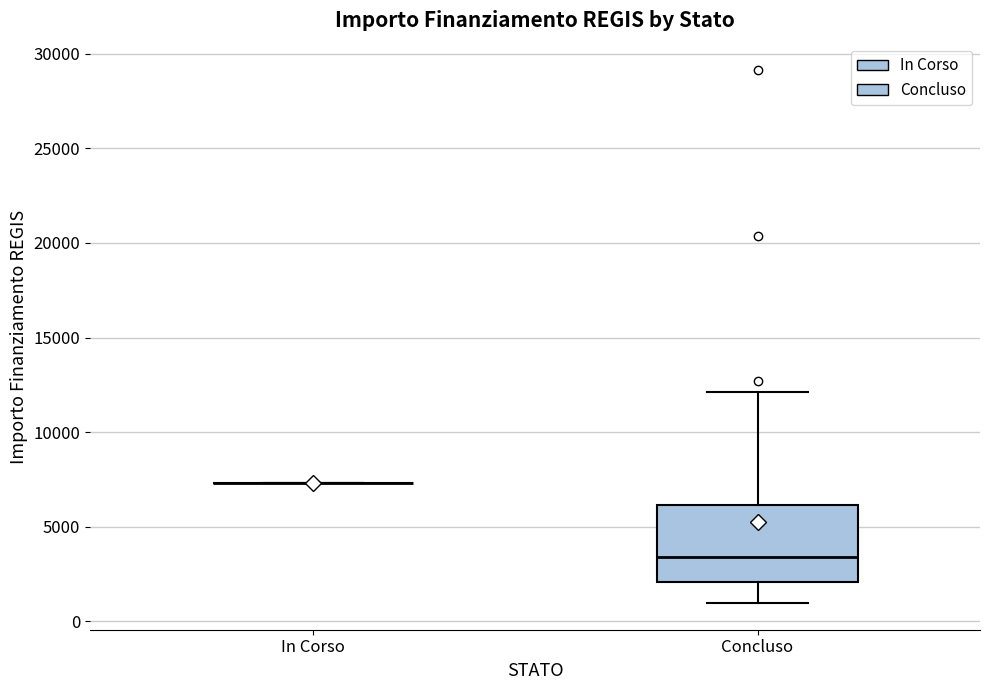

Which box is the tallest, from its lower edge to its upper edge?

Concluso